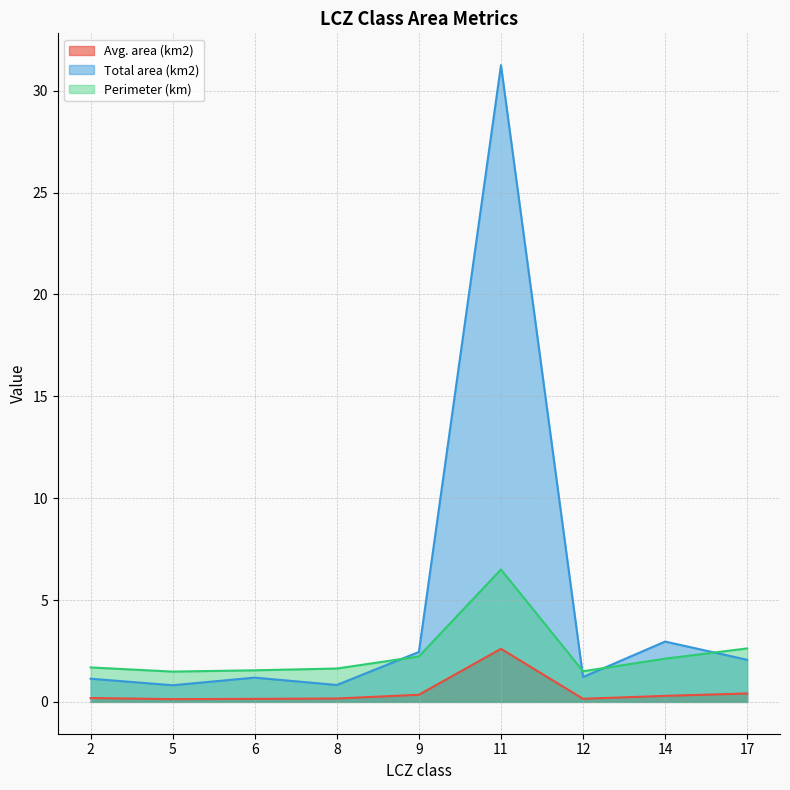

Reading left to right, list all the values displayed in this chart.

Avg. area (km2): 2=0.2	5=0.1	6=0.1	8=0.2	9=0.4	11=2.6	12=0.2	14=0.3	17=0.4
Total area (km2): 2=1.1	5=0.8	6=1.2	8=0.8	9=2.5	11=31.3	12=1.2	14=3.0	17=2.1
Perimeter (km): 2=1.7	5=1.5	6=1.6	8=1.6	9=2.2	11=6.5	12=1.5	14=2.1	17=2.6